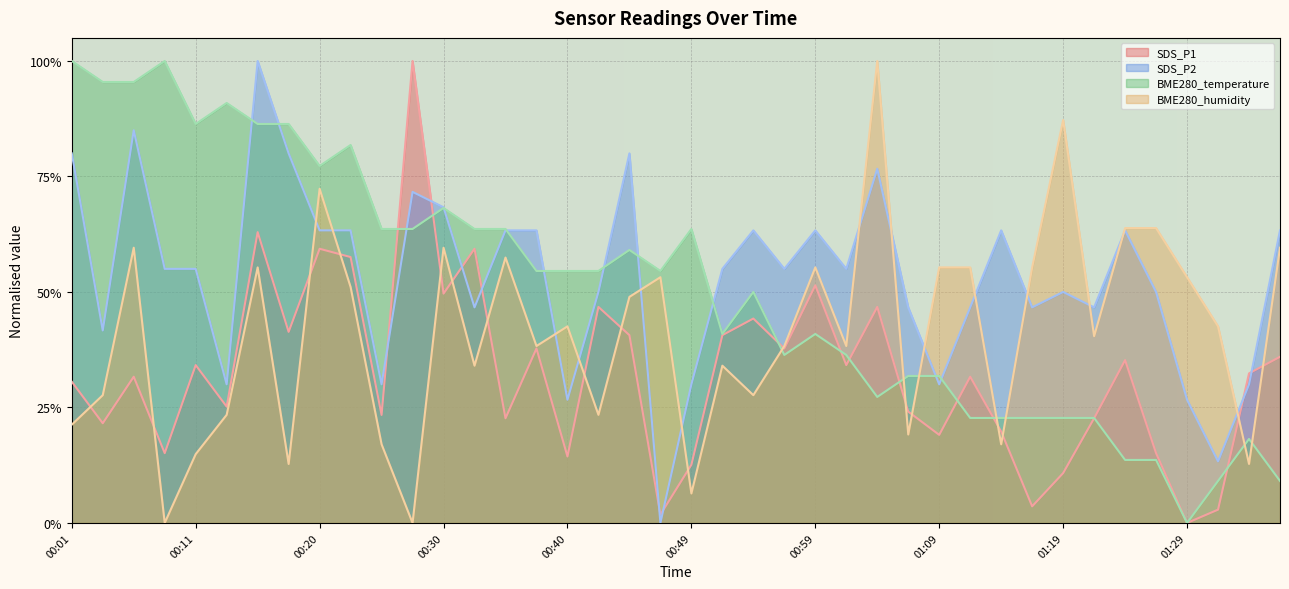

What is the difference between the BME280_temperature values at 01:07 and 00:15?

0.5